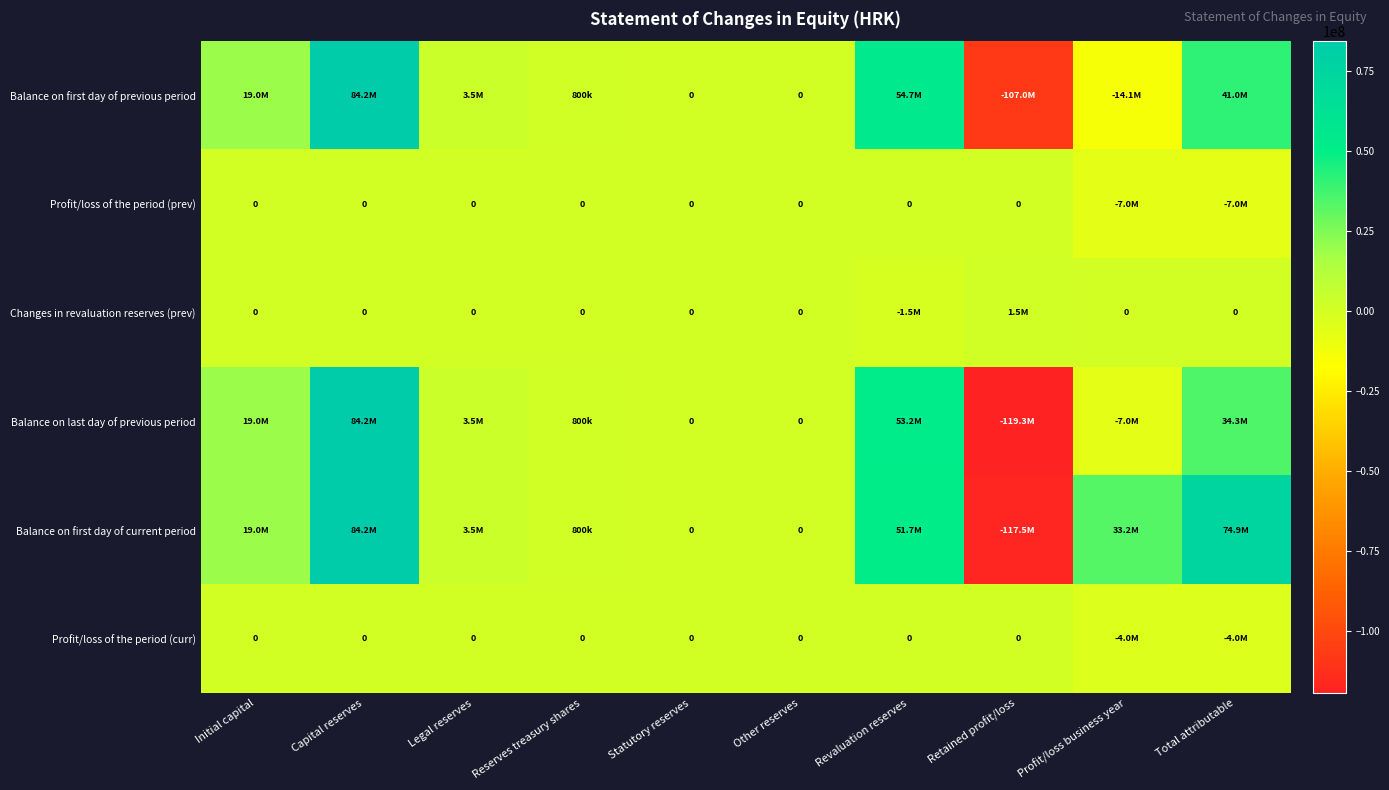

What is the smallest value displayed?

-119329395